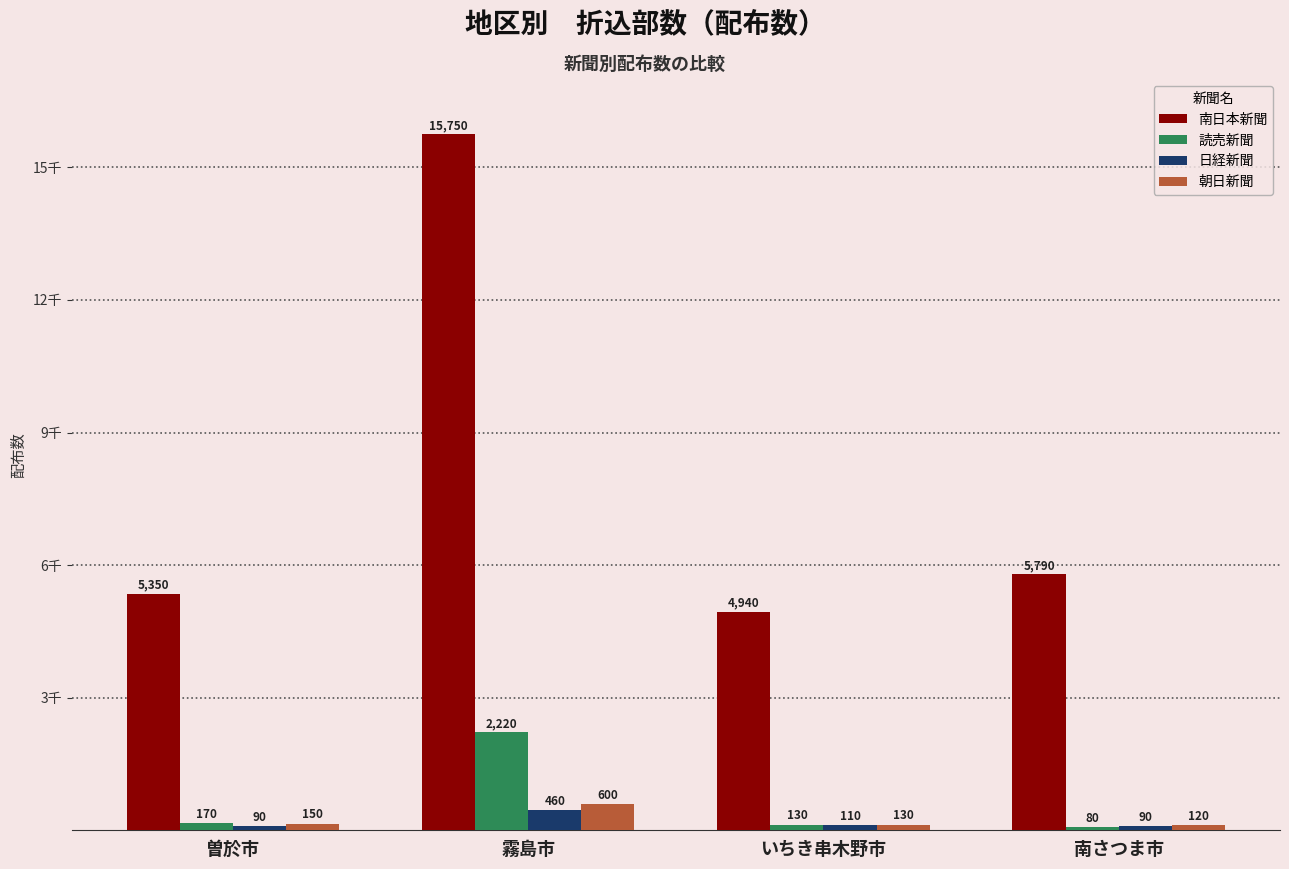

What is the label of the 1st bar from the right?

南さつま市